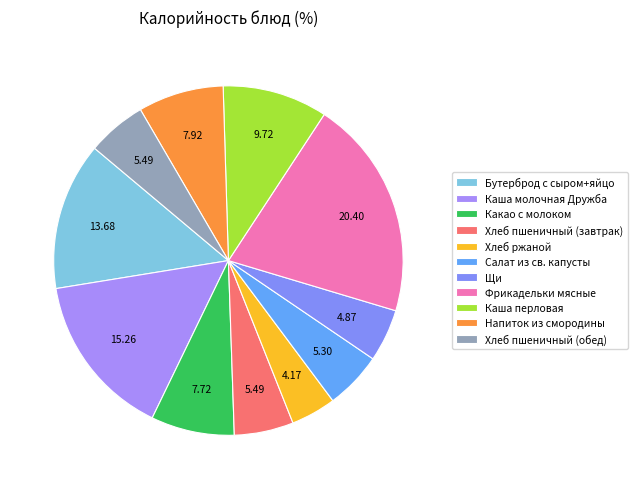

Combined, what portion of the pie is Напиток из смородины and Хлеб пшеничный (завтрак)?

13.4%